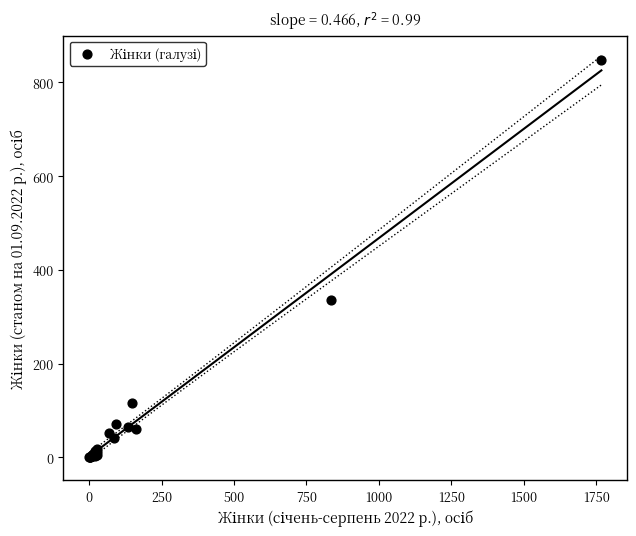

What Y value in the scatter plot is closest to 424?

336